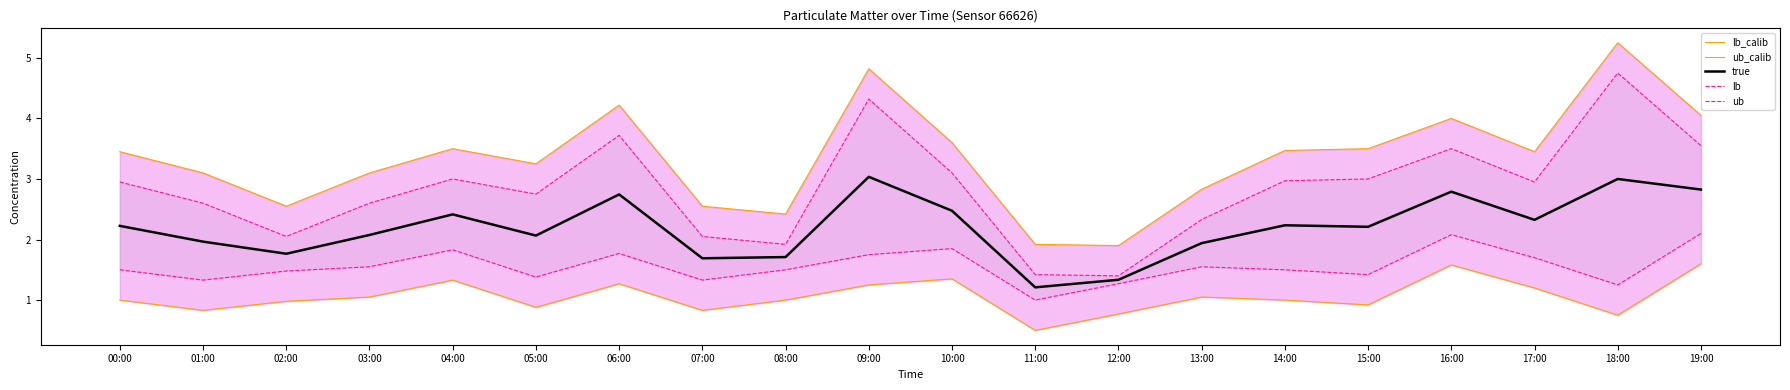

The lb series shows 2.3 at 03:00. True or false?

False